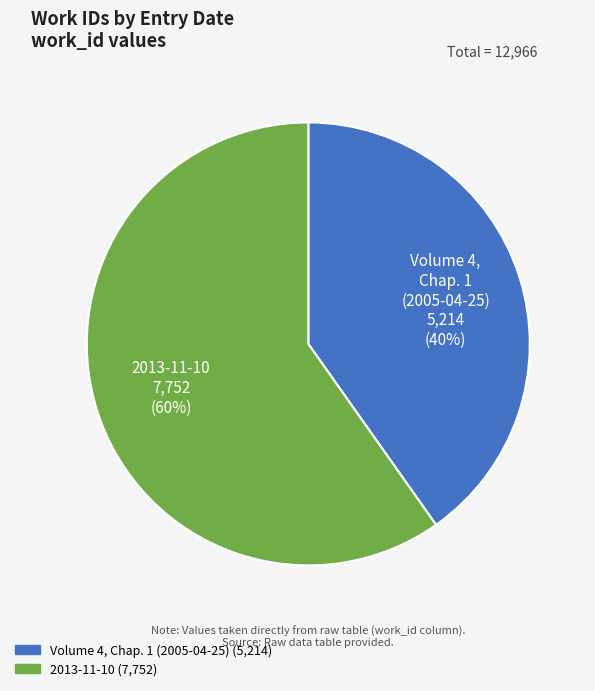

To the nearest percent, what percentage of the pie is Volume 4, Chap. 1 (2005-04-25)?

40%